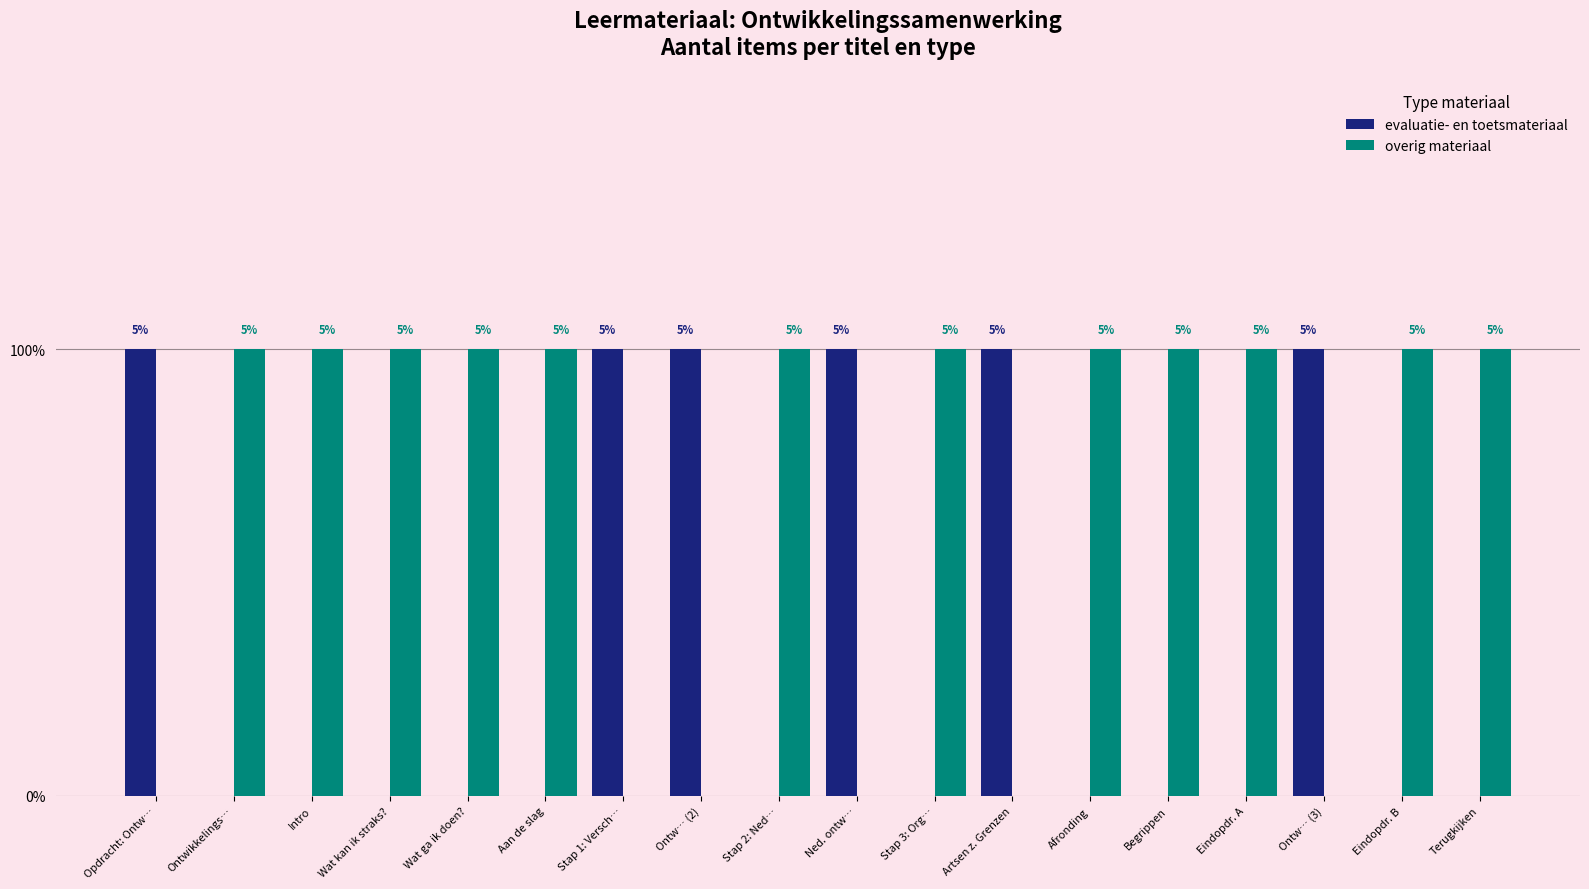

Which series changed the most between Afronding and Eindopdr. A?

evaluatie- en toetsmateriaal